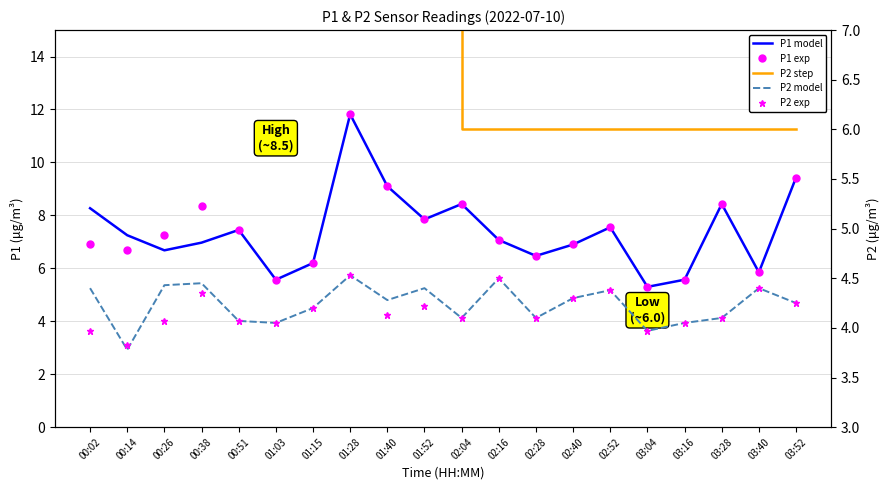

List the series in order of their peak value, lowest first.

P2 model, P2 exp, P2 step, P1 model, P1 exp